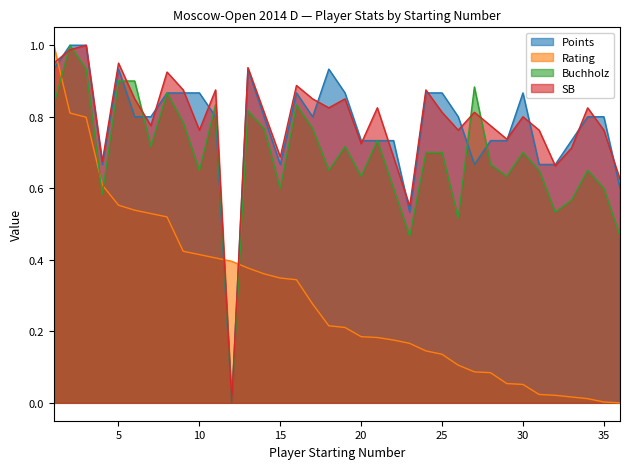

The value of Rating at 29 is 0.1. True or false?

True